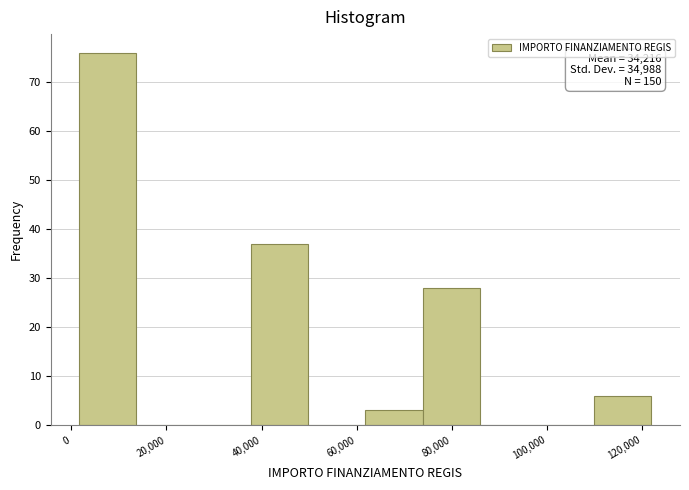

Which range on the x-axis has the tallest bar?

2000 to 14000